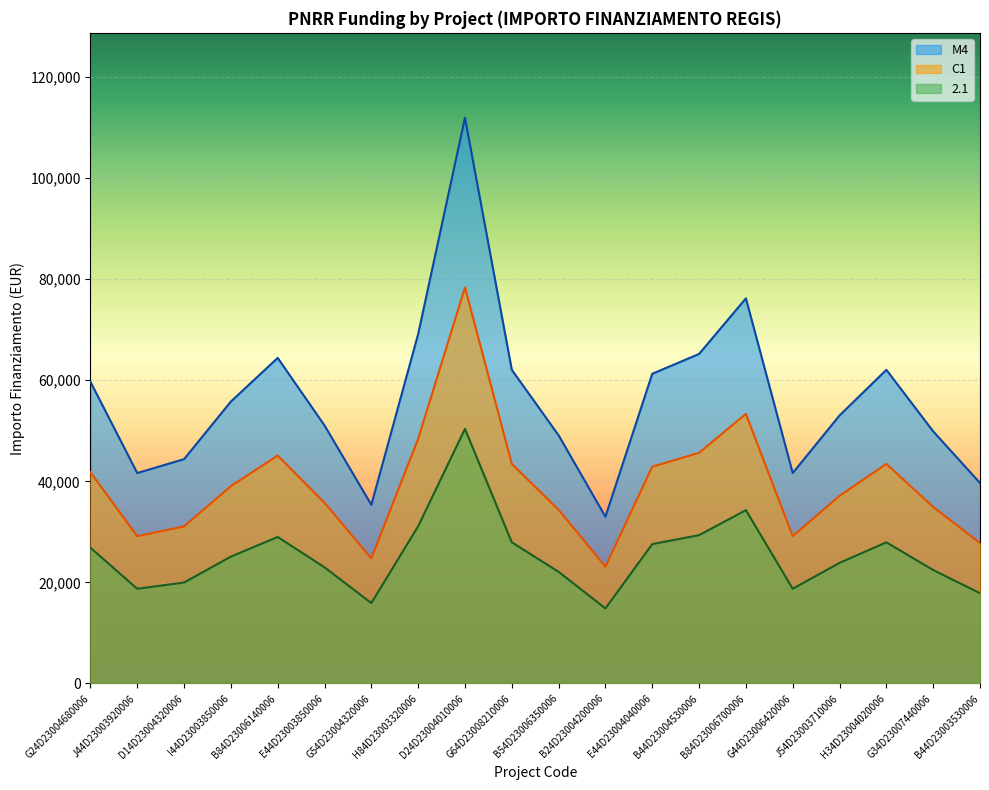

At which category is the sum across all series the highest?

D24D23004010006